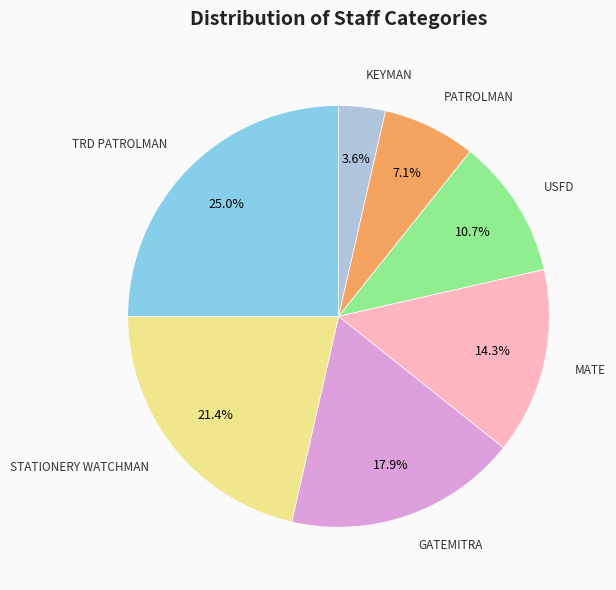

Between TRD PATROLMAN and MATE, which is larger?

TRD PATROLMAN